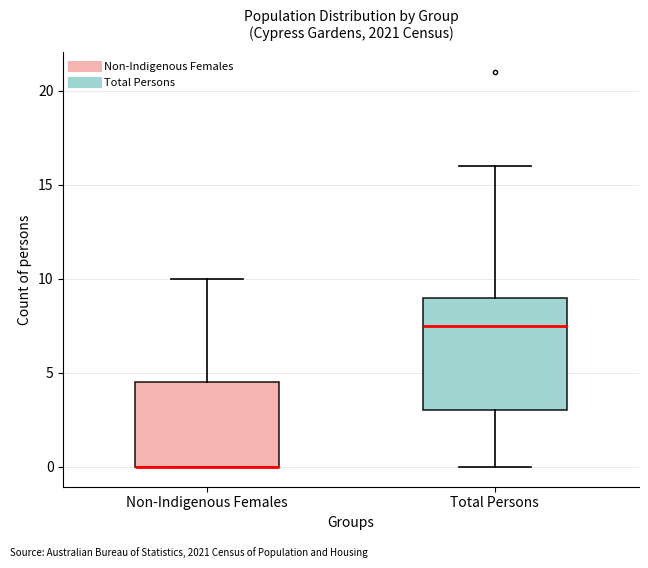

Which box is the tallest, from its lower edge to its upper edge?

Total Persons